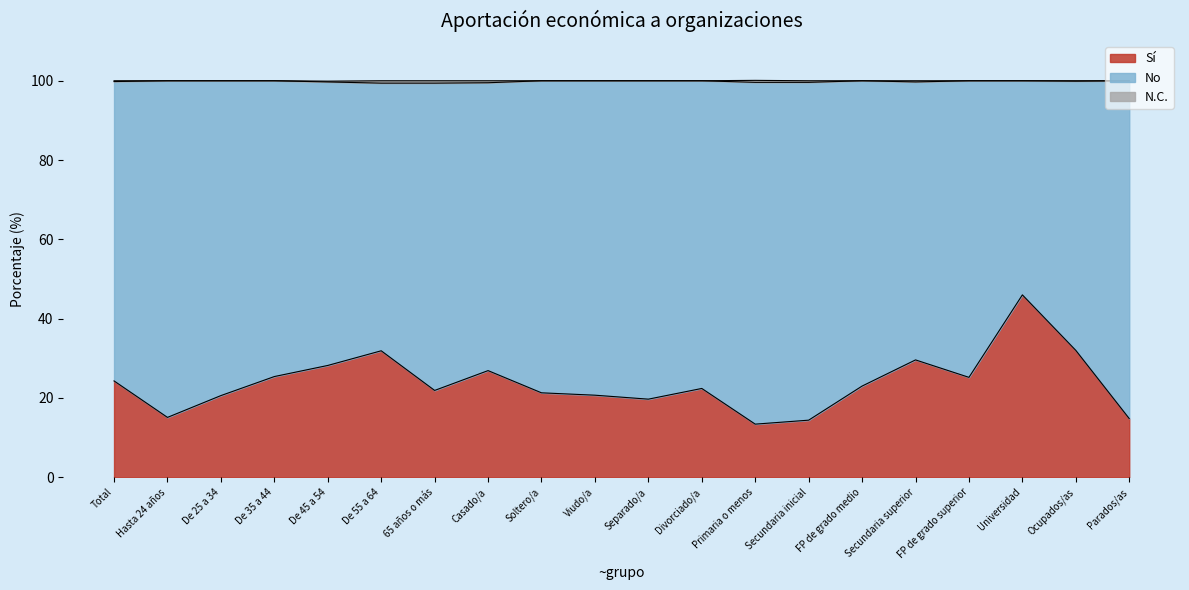

What is the difference between the N.C. values at Total and Secundaria inicial?

0.2